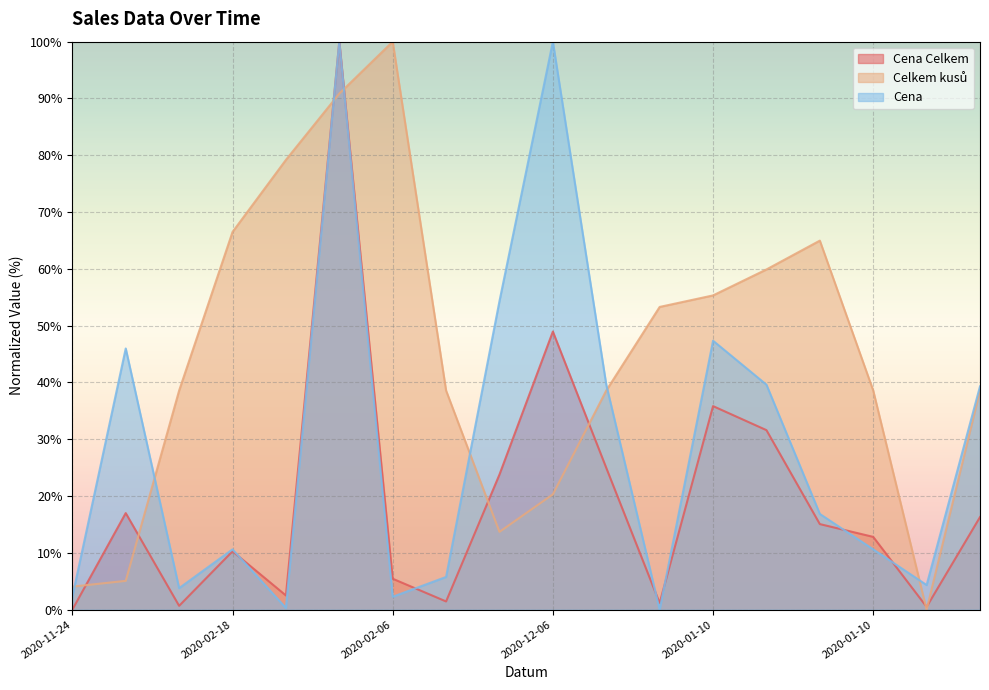

List the labels in order of Cena Celkem value, largest first.

2020-09-16, 2020-12-06, 2020-01-10, 2020-06-27, 2020-01-01, 2020-03-14, 2020-11-03, 2020-03-29, 2020-08-08, 2020-01-10, 2020-02-18, 2020-02-06, 2020-08-02, 2020-11-18, 2020-10-04, 2020-01-28, 2020-02-12, 2020-11-24